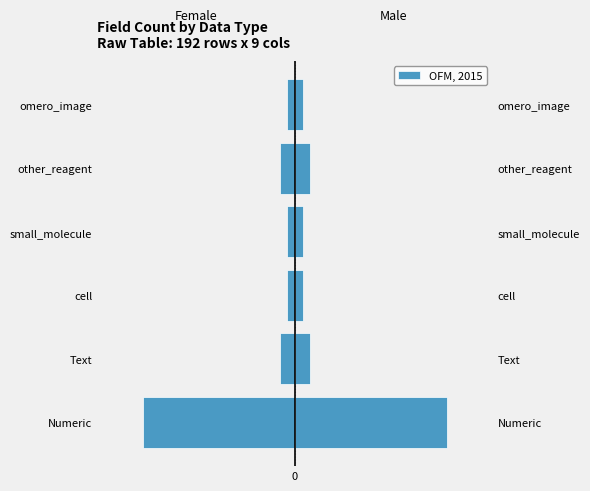

Where is the data nearest to the value -10?

Text